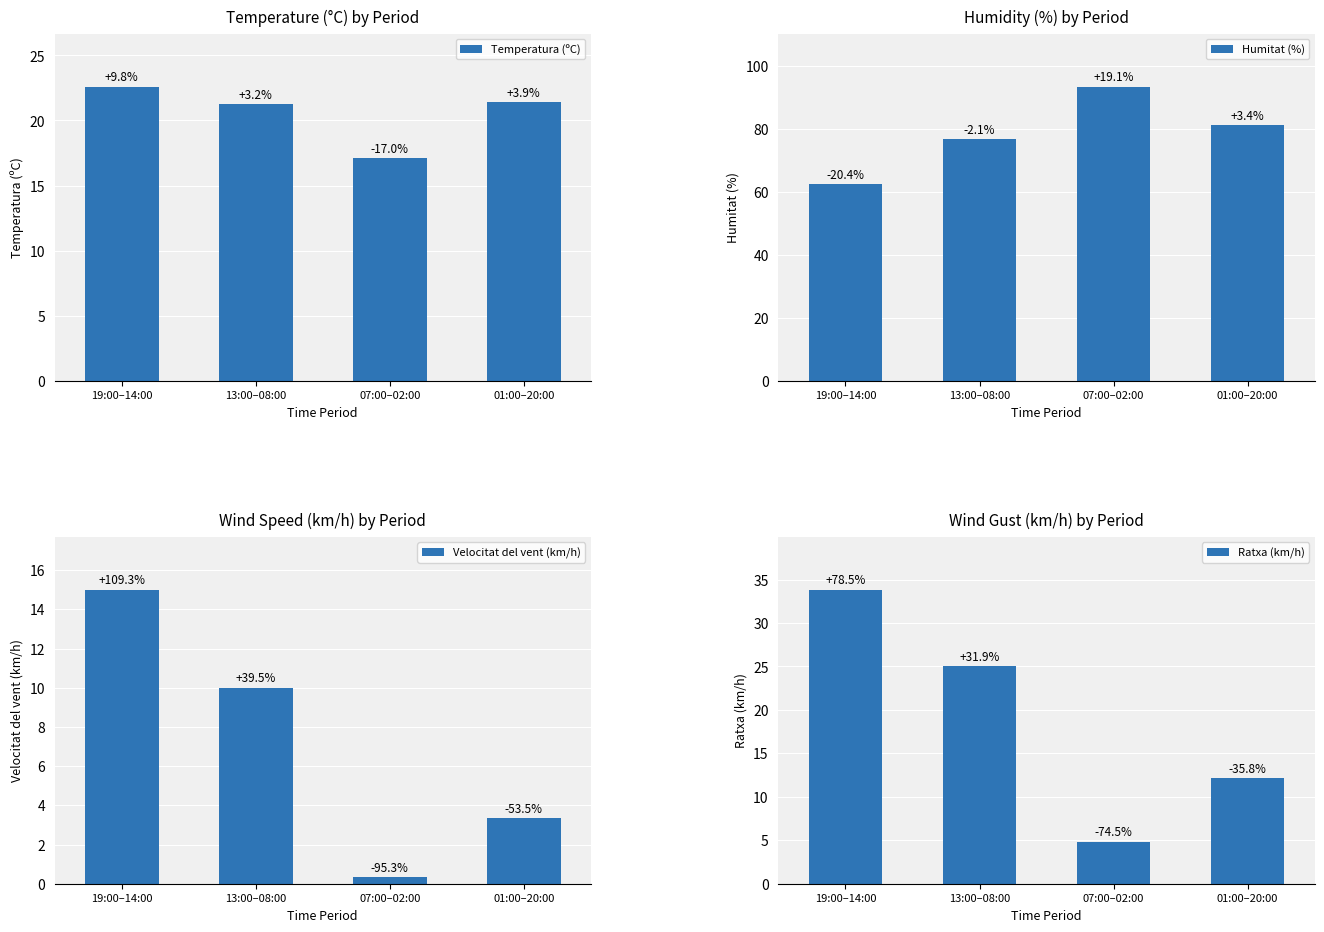

What is the difference between the maximum and minimum values in the Humitat (%) series?

31.0